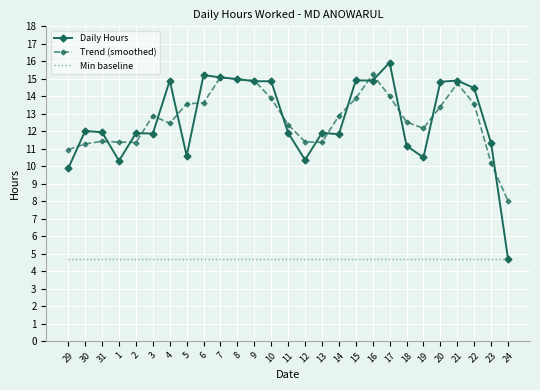

What position from the left is 6?

9